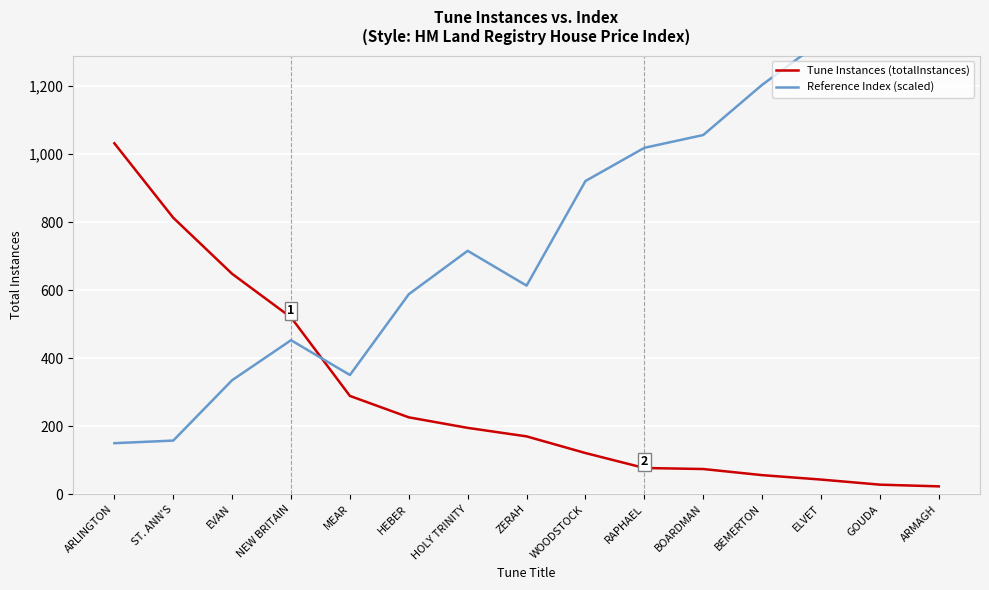

Where is the first local maximum for Reference Index (scaled)?

NEW BRITAIN